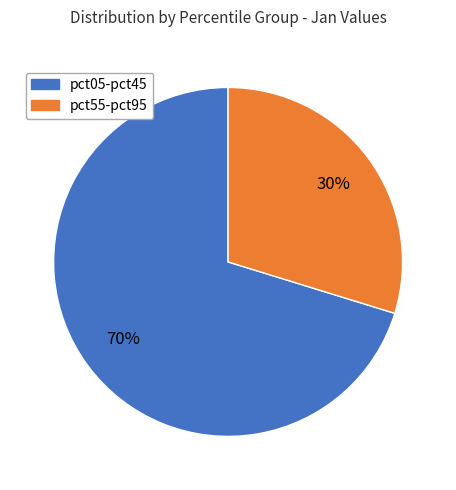

To the nearest percent, what is the average slice percentage?

50%